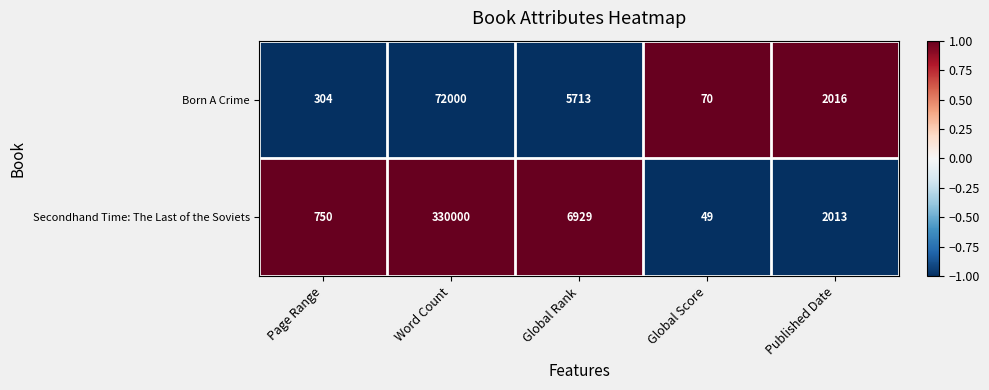

List the series in order of their overall mean, highest first.

Secondhand Time: The Last of the Soviets, Born A Crime